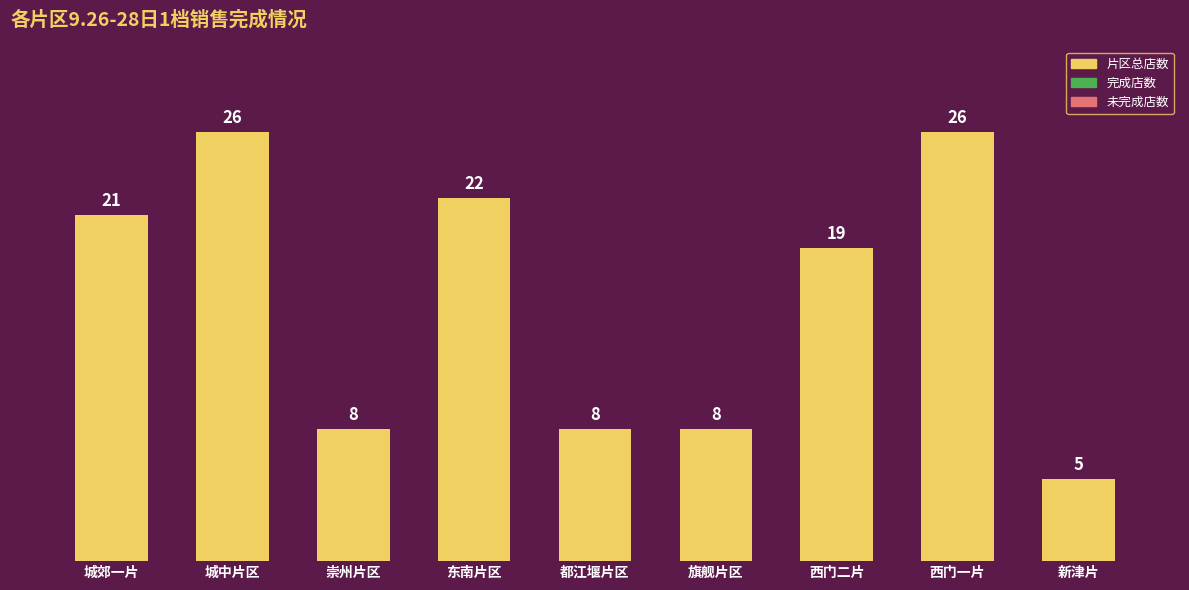

What are all the series names shown in the legend?

片区总店数, 完成店数, 未完成店数